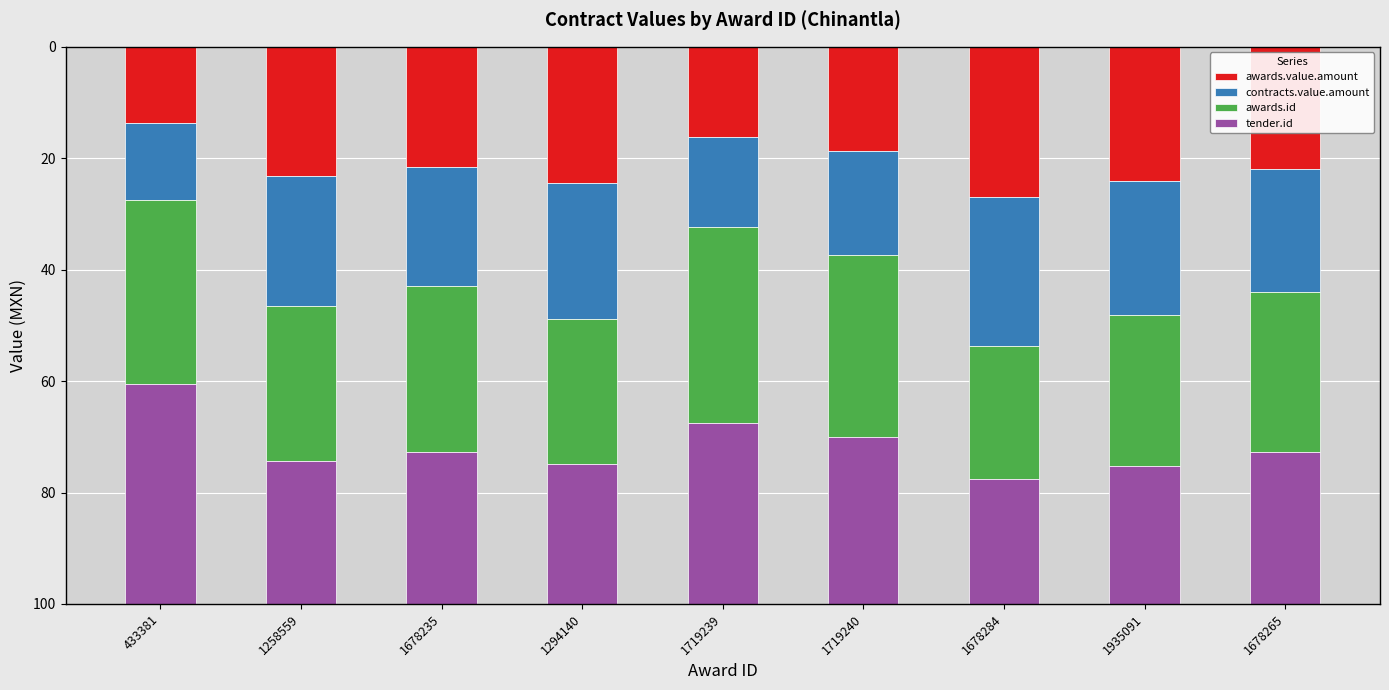

What is the total value across all series at 1678265?

100.0